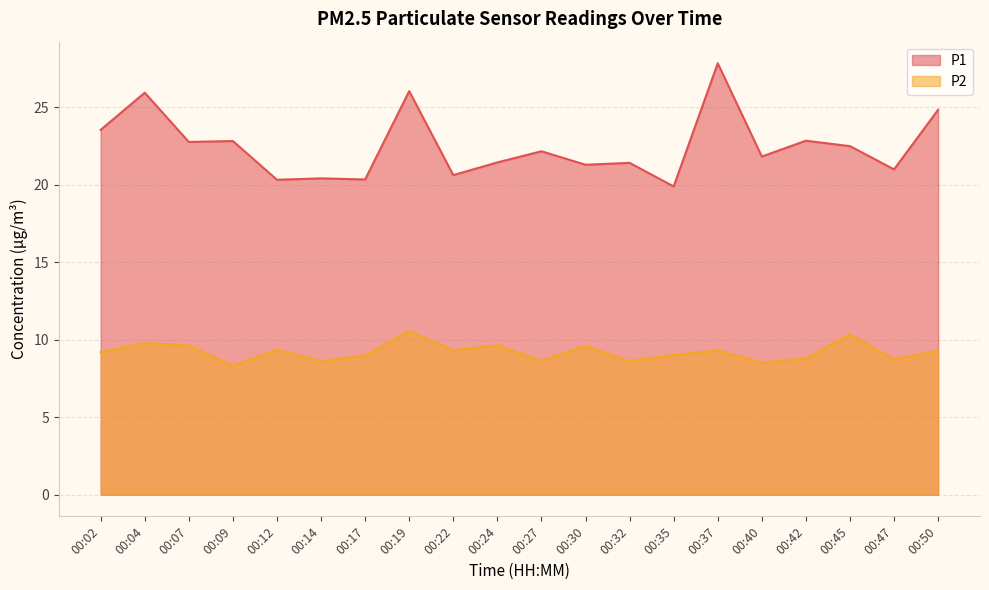

Is it true that P2 equals 9.2 at 00:02?

True